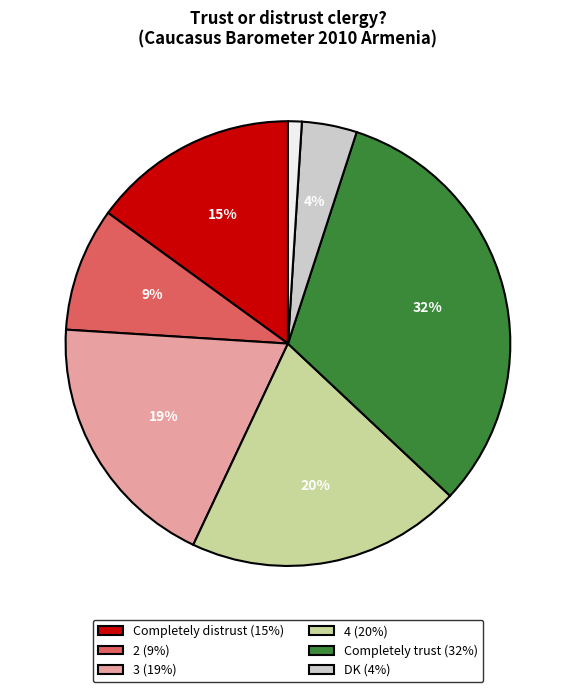

To the nearest percent, what is the average slice percentage?

14%